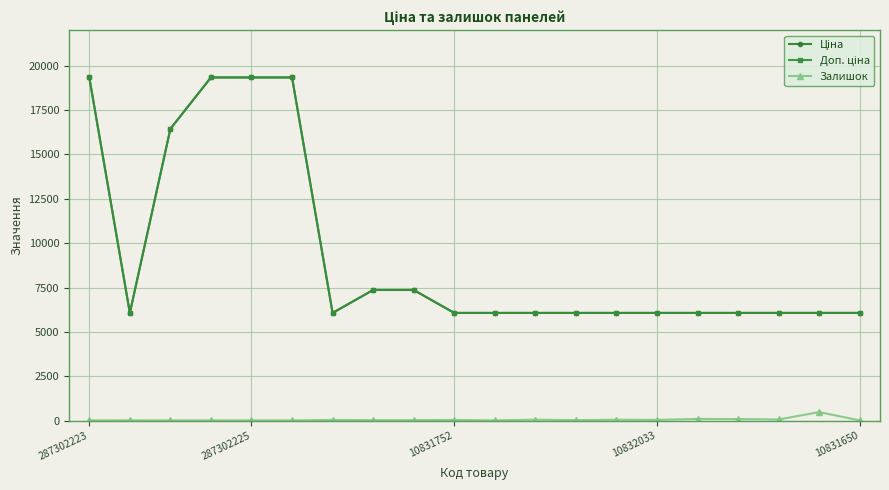

At which category is the sum across all series the highest?

287302223